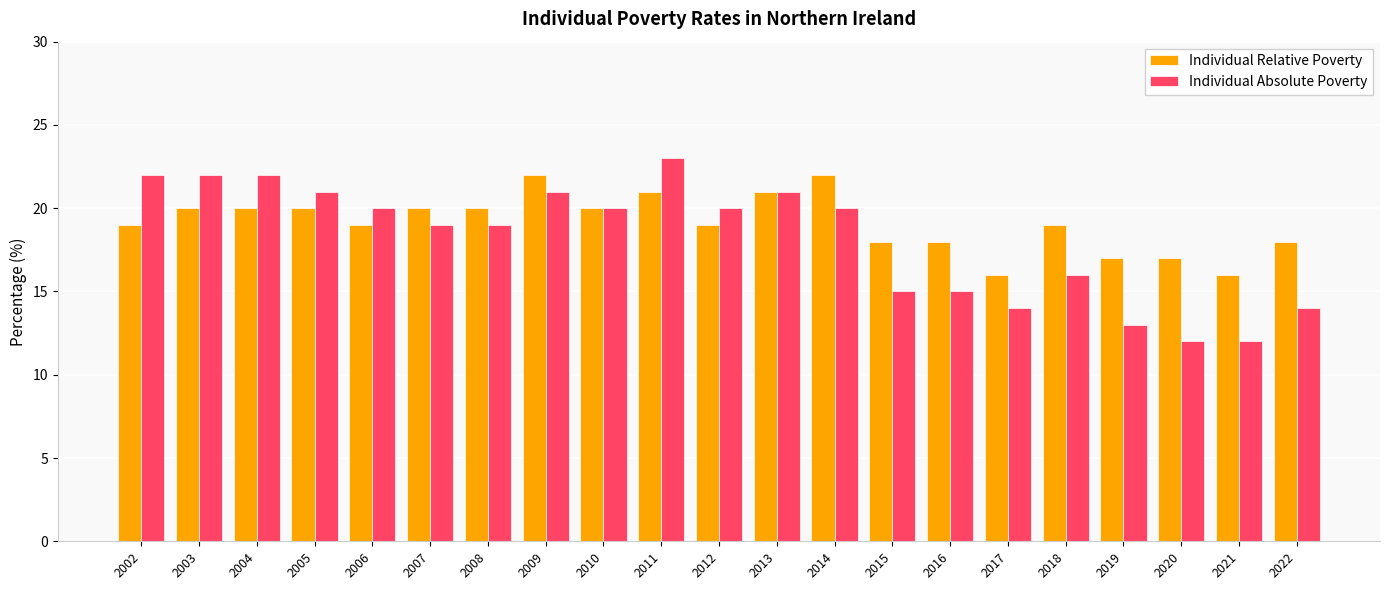

The value of Individual Relative Poverty at 2021 is 16. True or false?

True